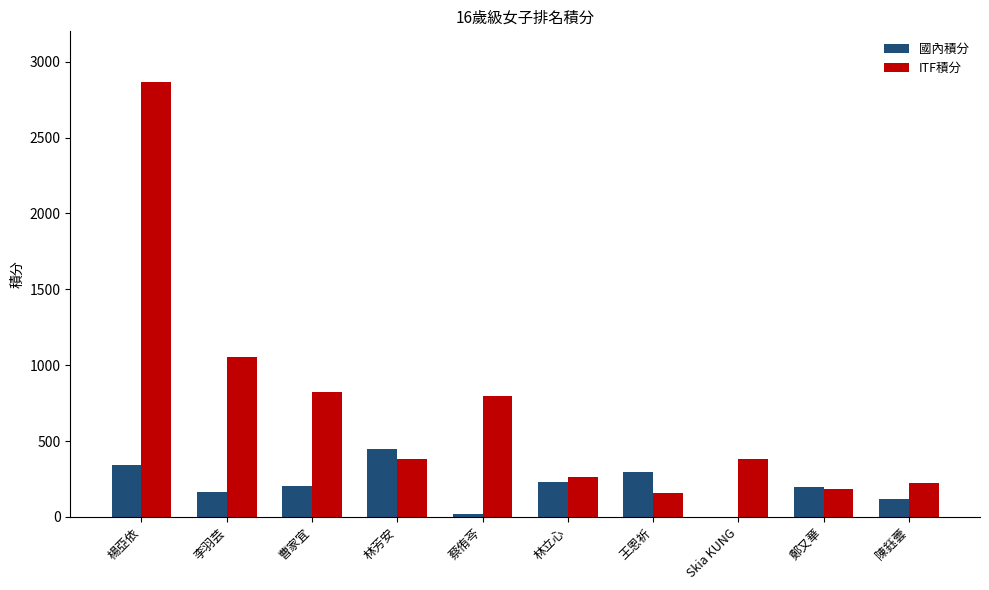

True or false: 國內積分 has a value of 335.2 at 鄭又華.

False